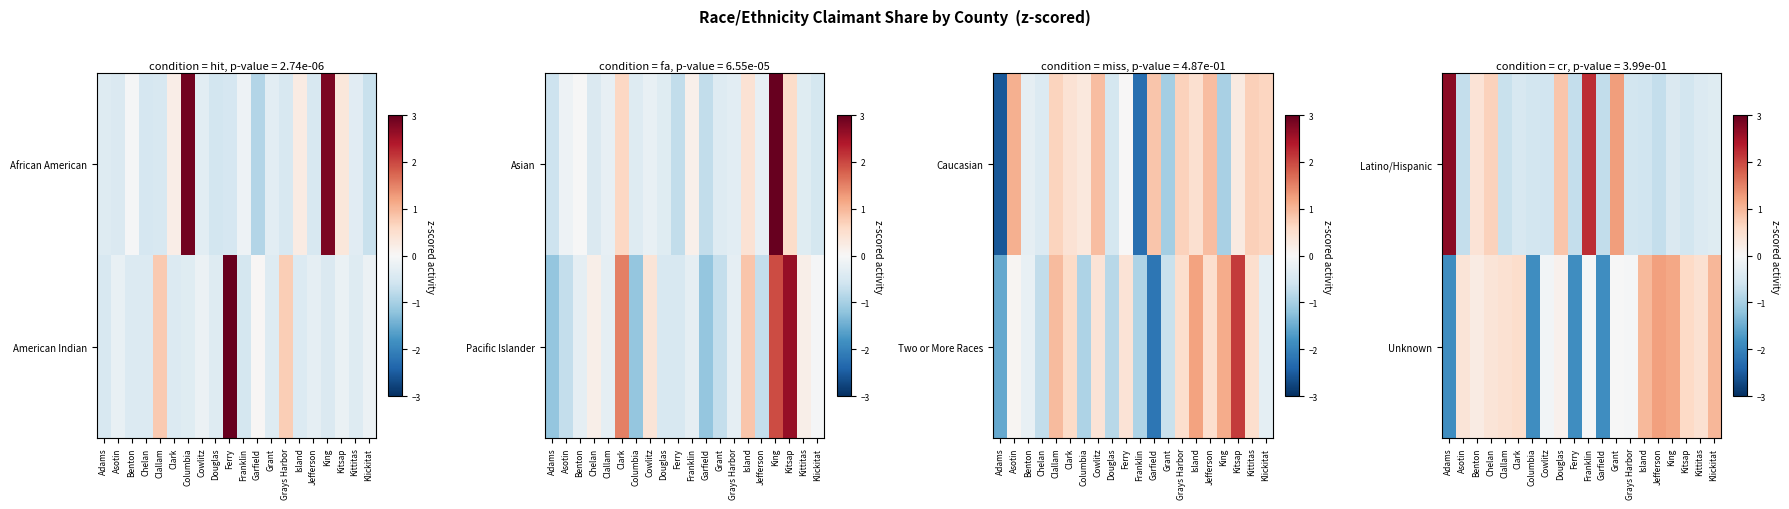

What is the approximate value of Latino/Hispanic at Ferry?

-0.7